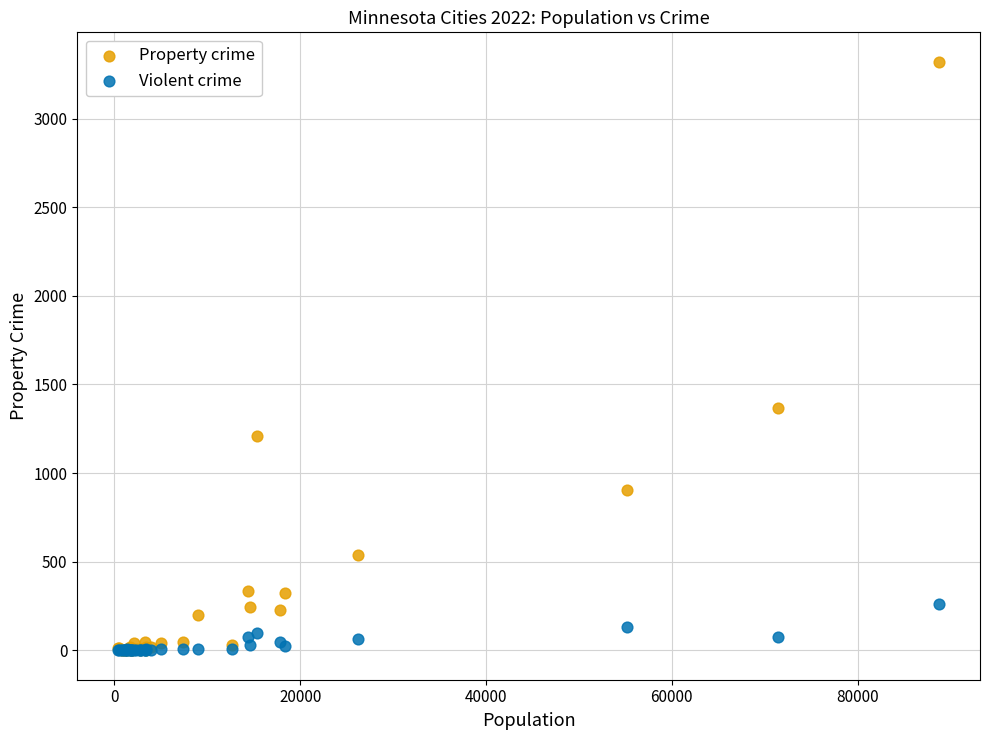

Which series has the largest Y range (max minus min)?

Property crime